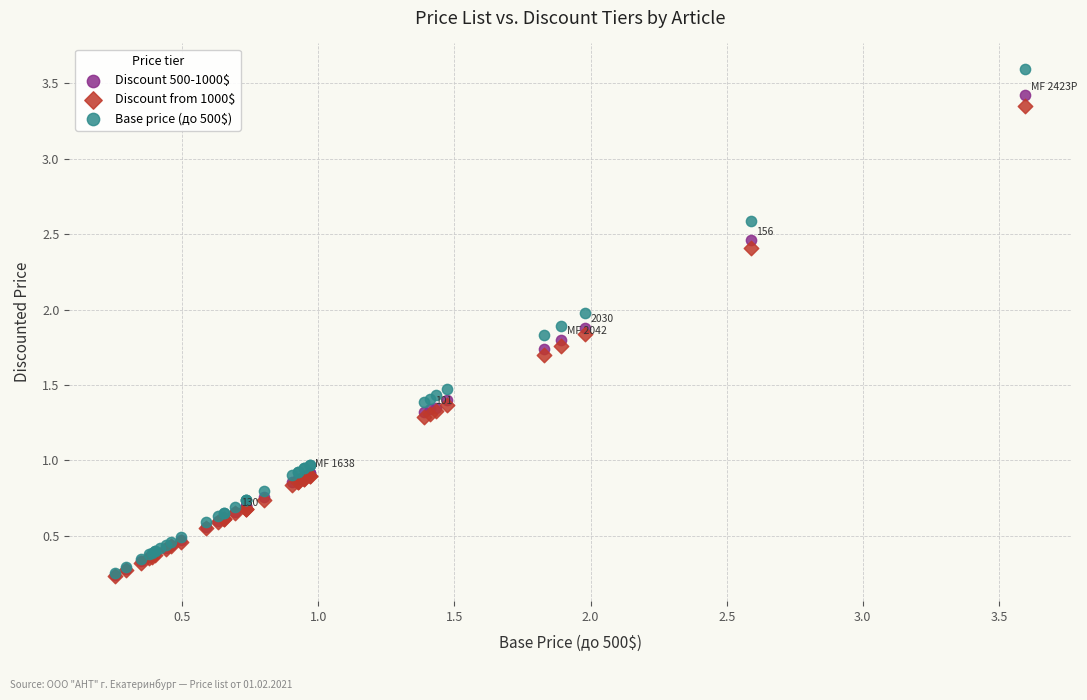

Which series reaches the maximum Y coordinate?

Base price (до 500$)